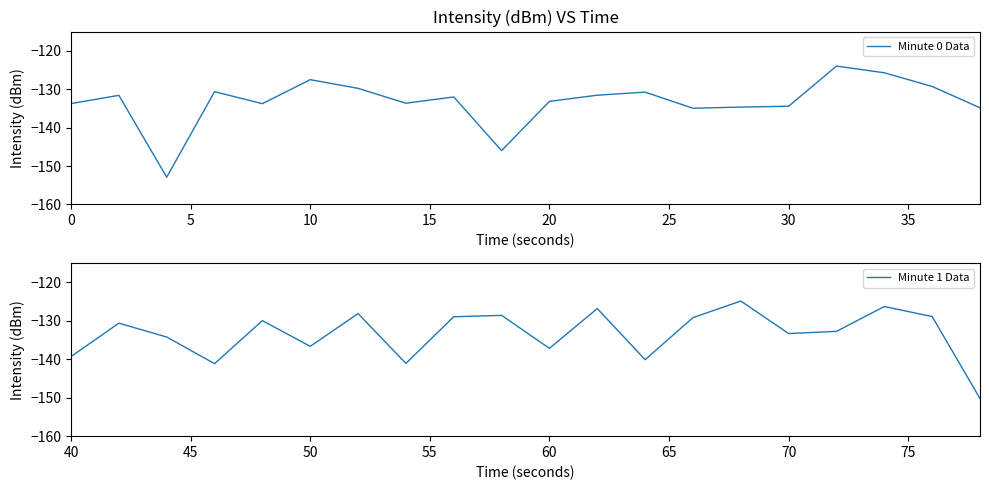

What is the difference between the highest and lowest values at 25?

9.1